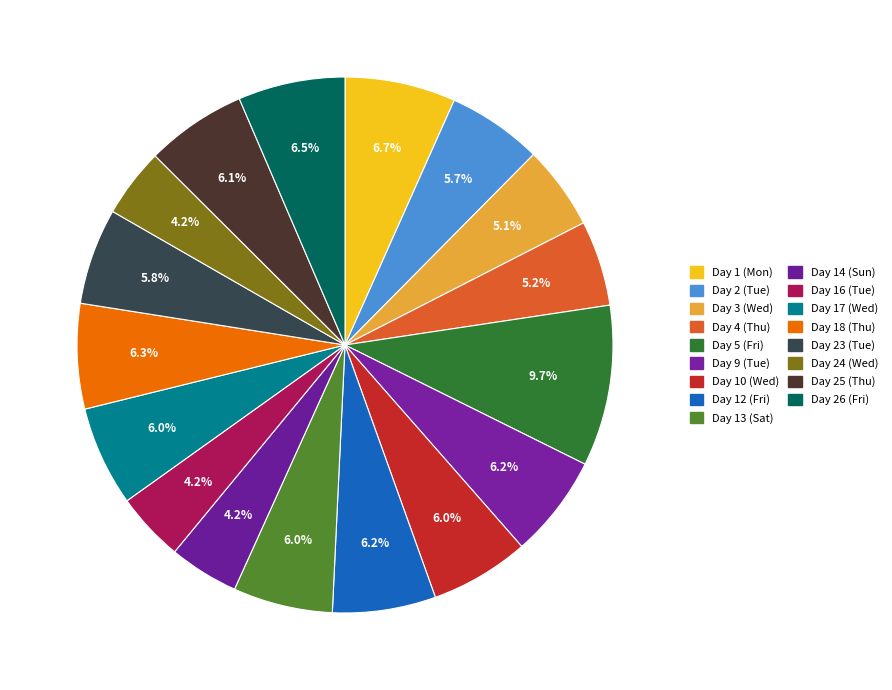

How many slices are in this pie chart?

17